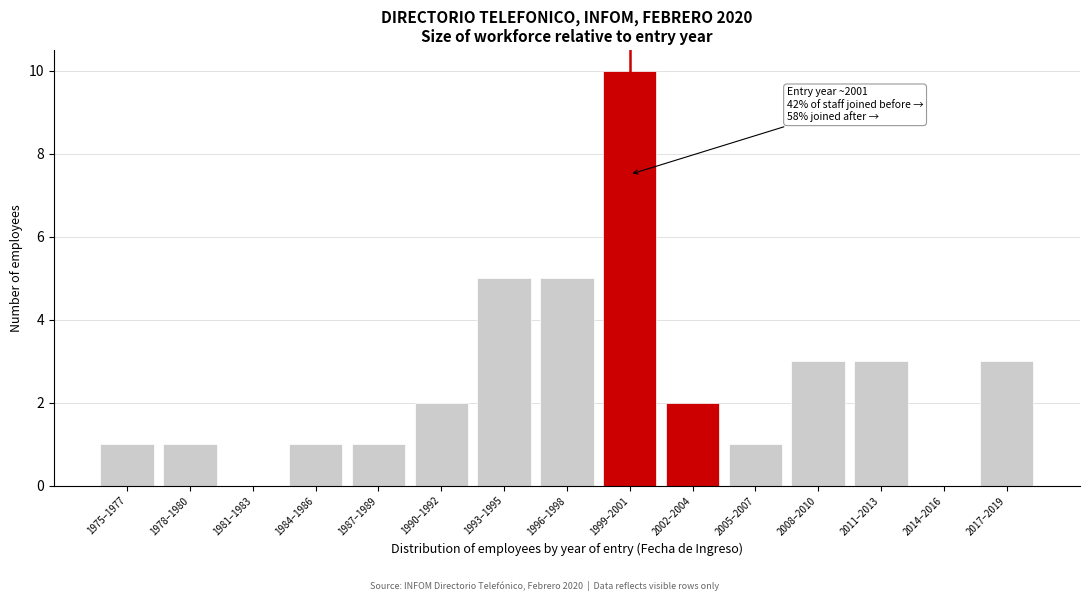

Reading right to left, what are all the values shown in this chart?

2017–2019=3	2014–2016=0	2011–2013=3	2008–2010=3	2005–2007=1	2002–2004=2	1999–2001=10	1996–1998=5	1993–1995=5	1990–1992=2	1987–1989=1	1984–1986=1	1981–1983=0	1978–1980=1	1975–1977=1